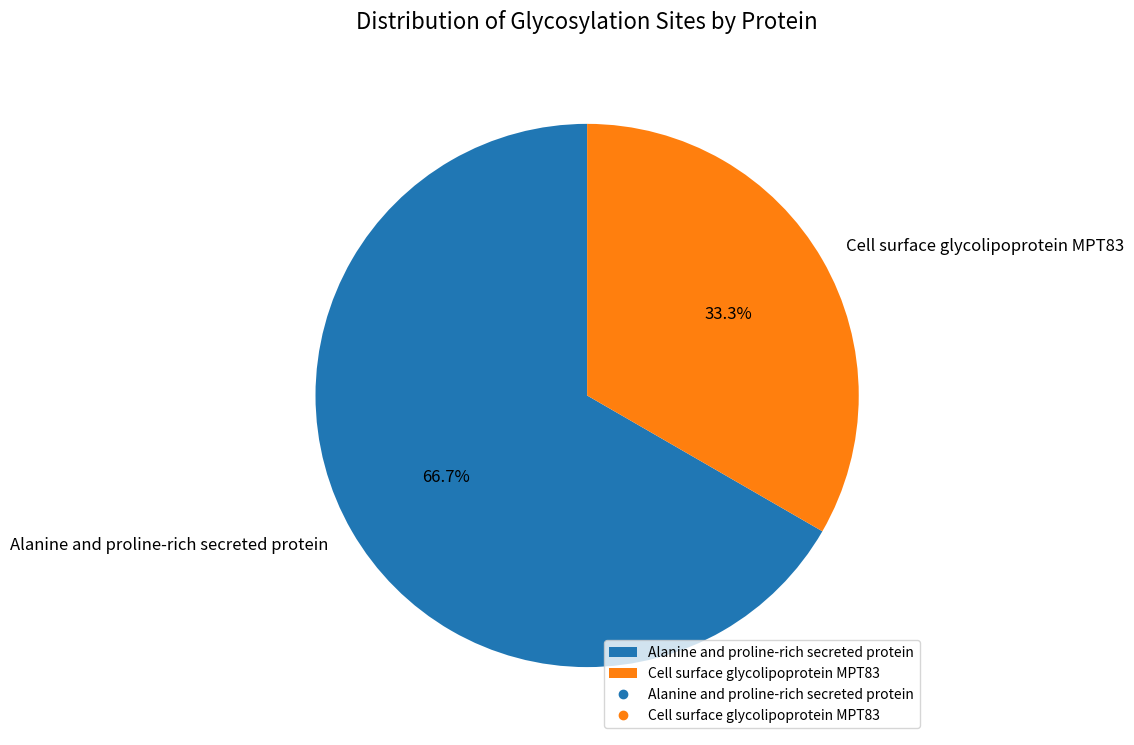

What portion of the pie excludes Alanine and proline-rich secreted protein?

33.3%